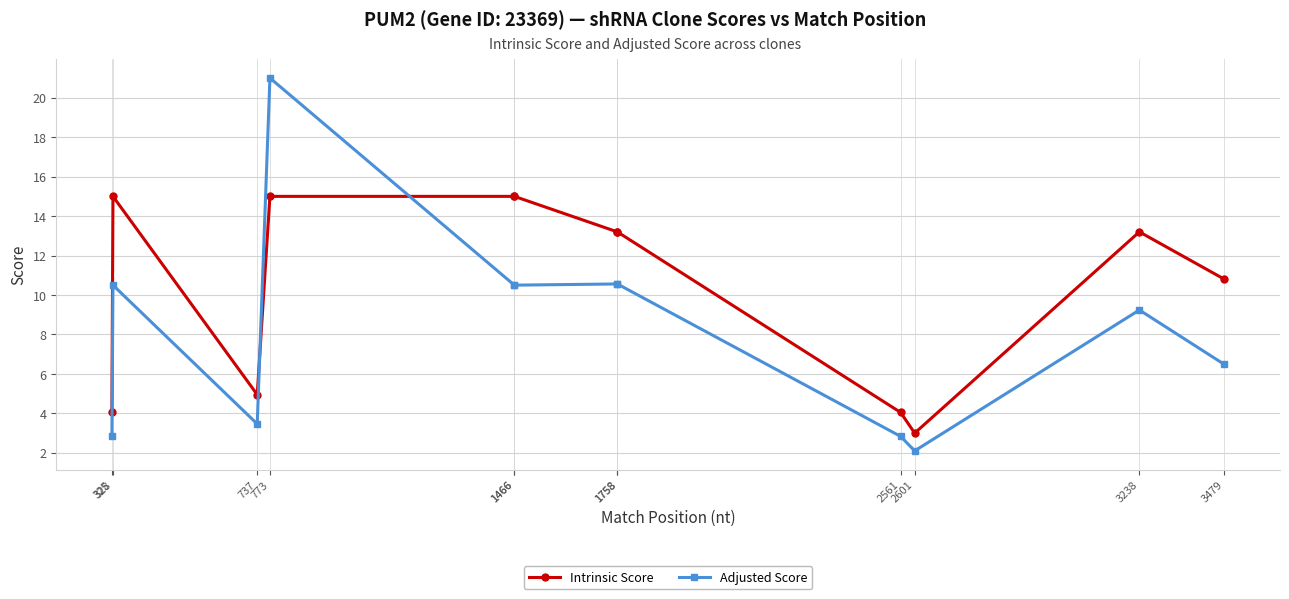

What are all the series names shown in the legend?

Intrinsic Score, Adjusted Score